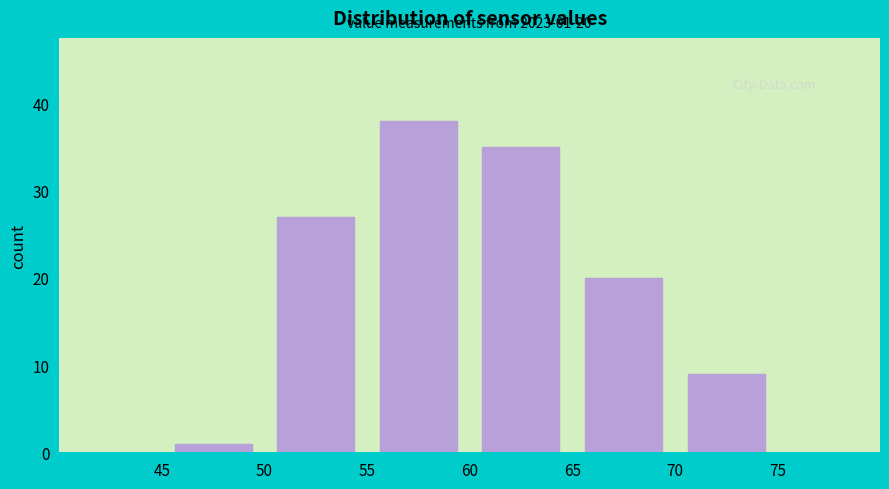

Over which range of the x-axis is the bar tallest?

55 to 60